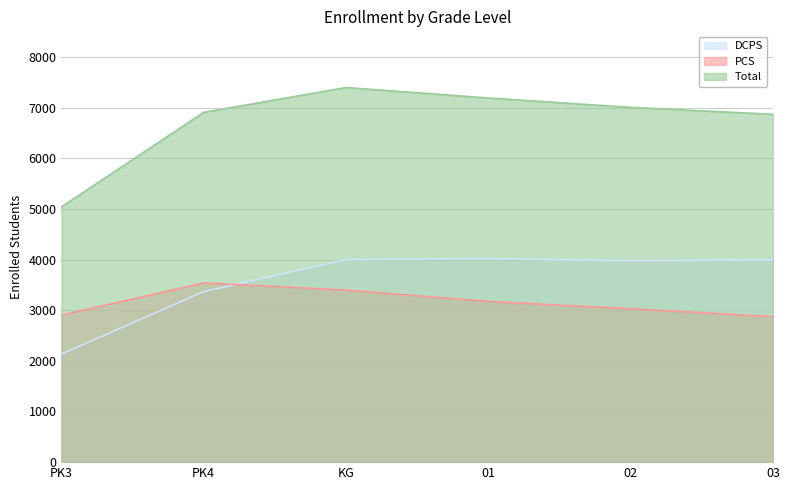

What are all the series names shown in the legend?

DCPS, PCS, Total